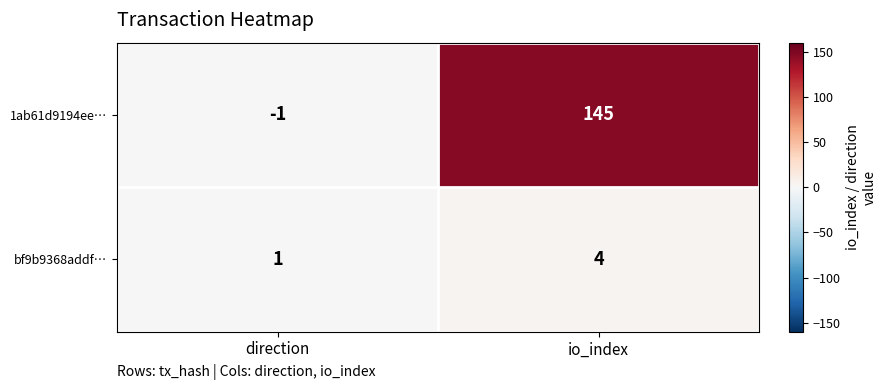

Reading left to right, list all the values displayed in this chart.

1ab61d9194ee…: direction=-1	io_index=145
bf9b9368addf…: direction=1	io_index=4